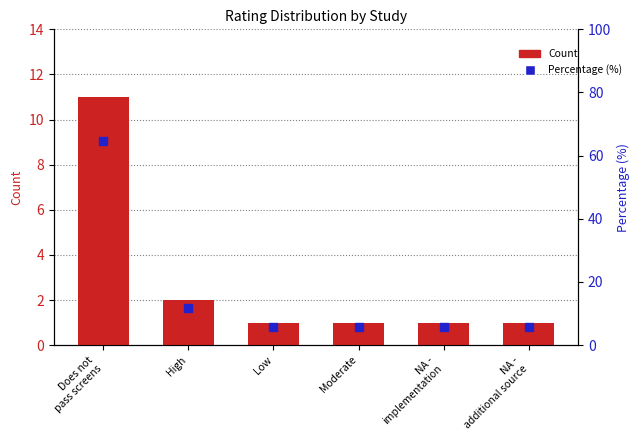

At which category is the sum across all series the highest?

Does not
pass screens